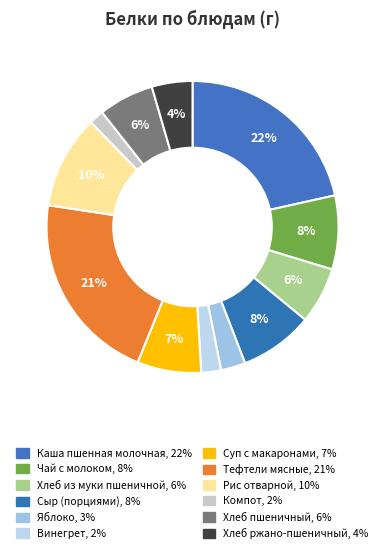

Is there a majority slice in this chart?

No